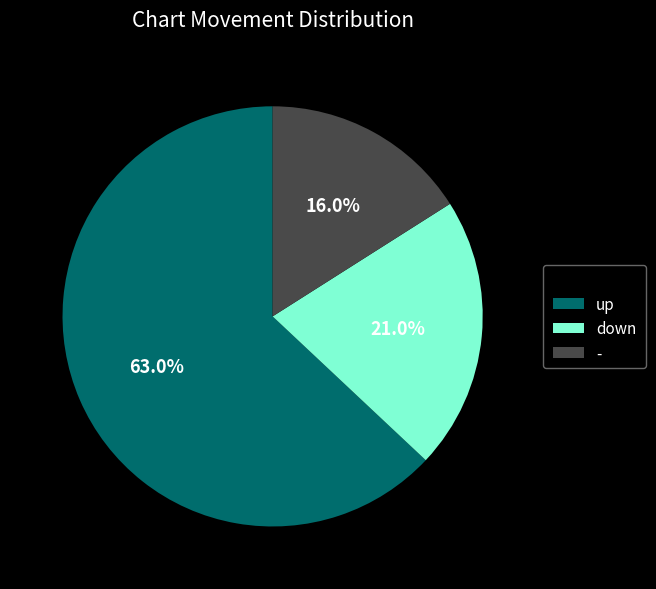

Rank the categories by value from highest to lowest.

up, down, -